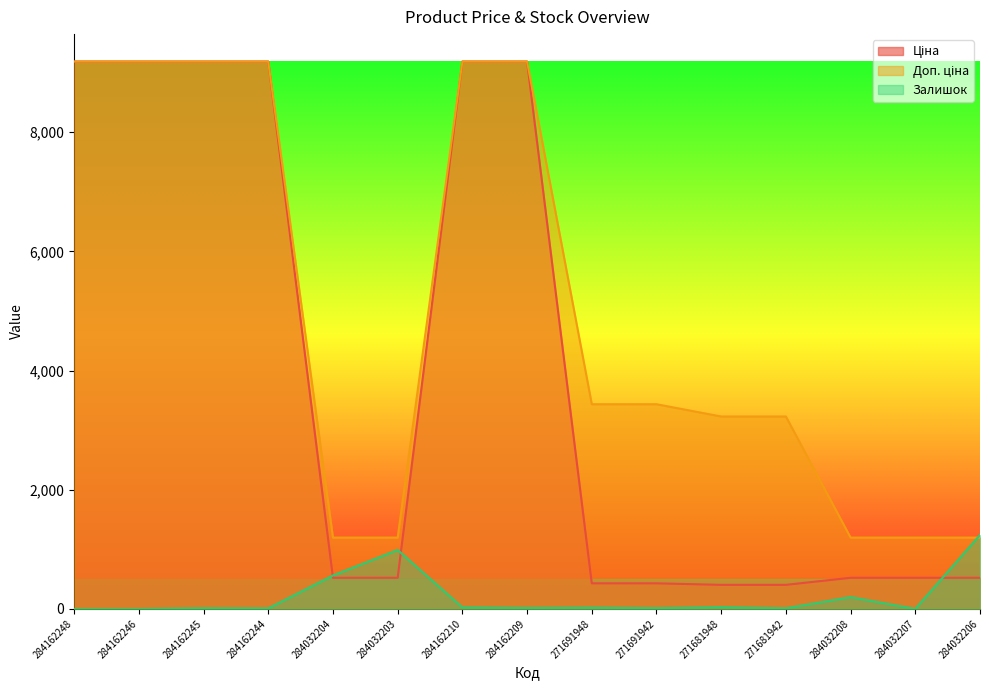

Which category has the lowest value in the Ціна series?

271681948